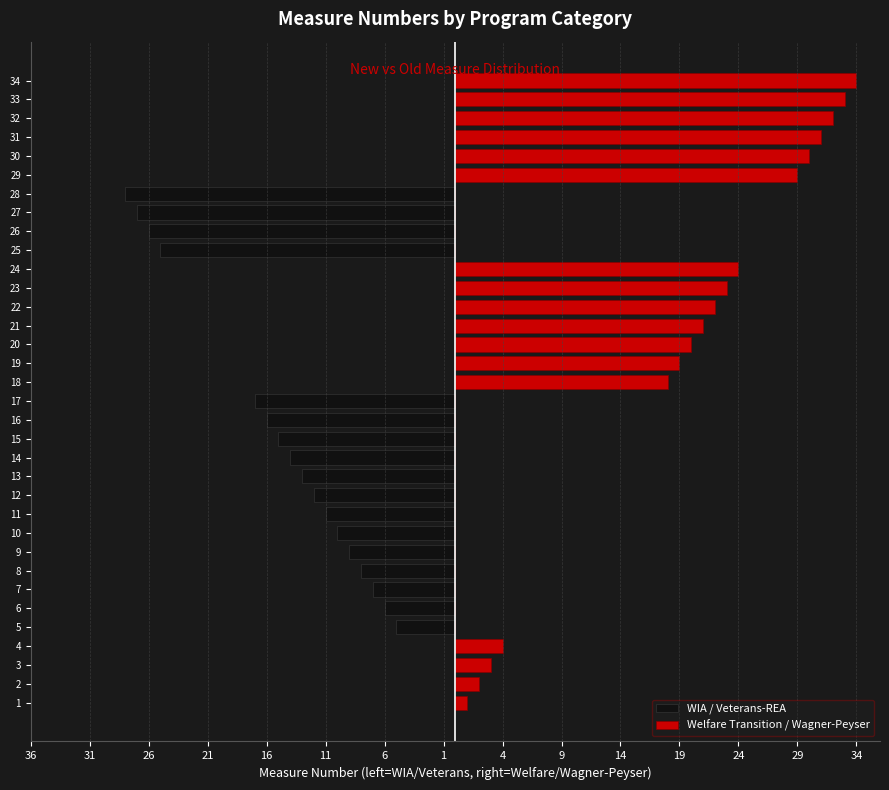

What are all the series names shown in the legend?

WIA / Veterans-REA, Welfare Transition / Wagner-Peyser